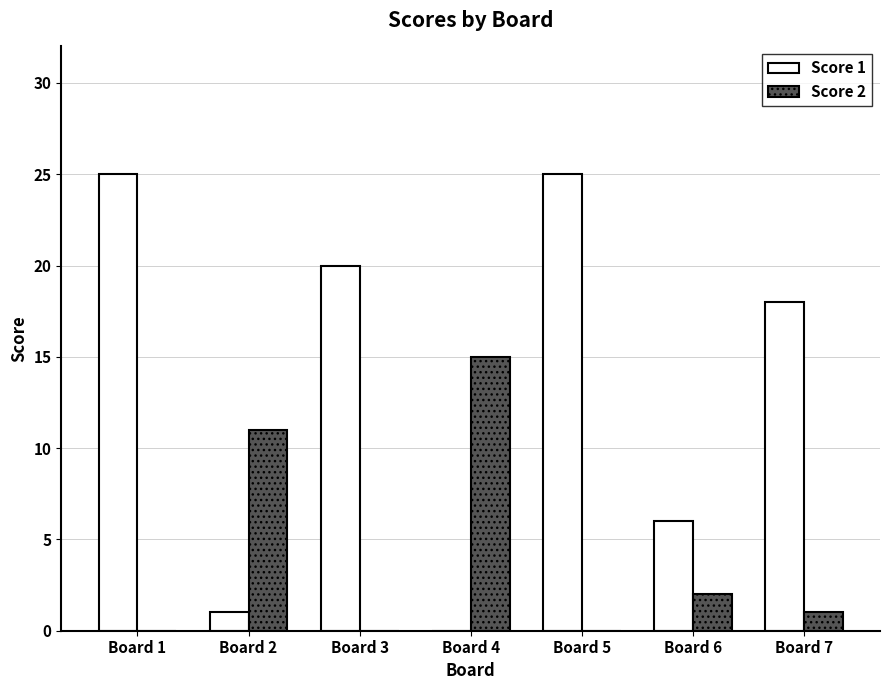

The value of Score 1 at Board 5 is 25. True or false?

True